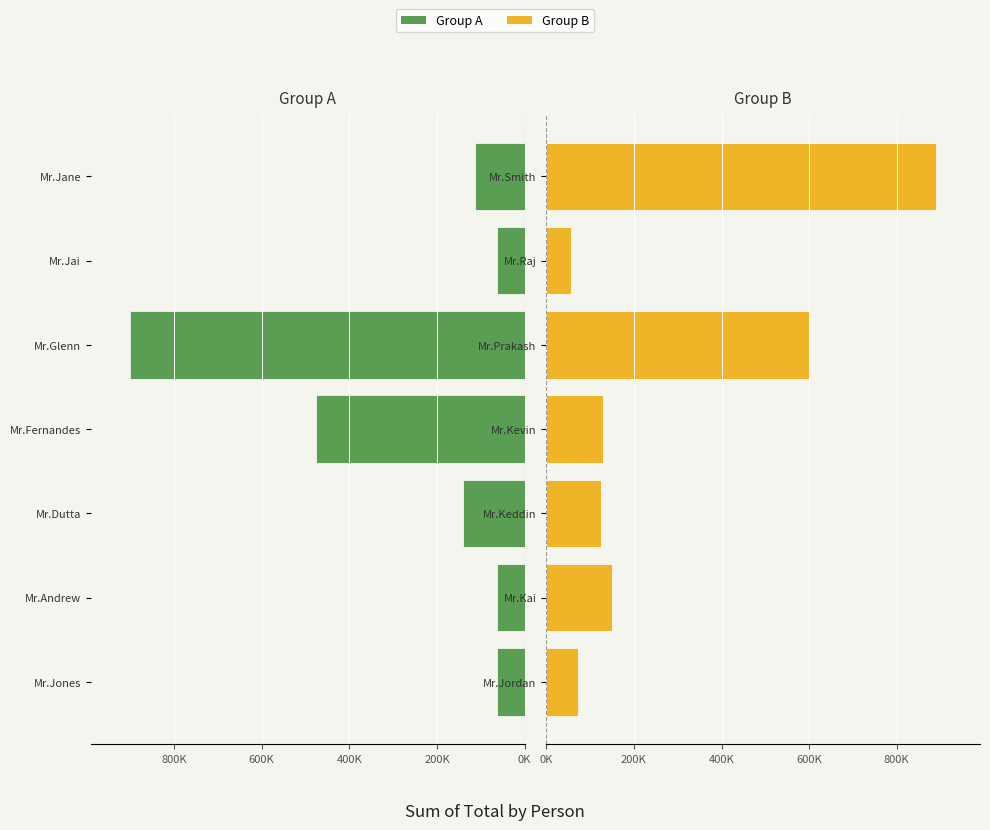

What is the difference between the maximum and minimum values in the Group B series?

834000